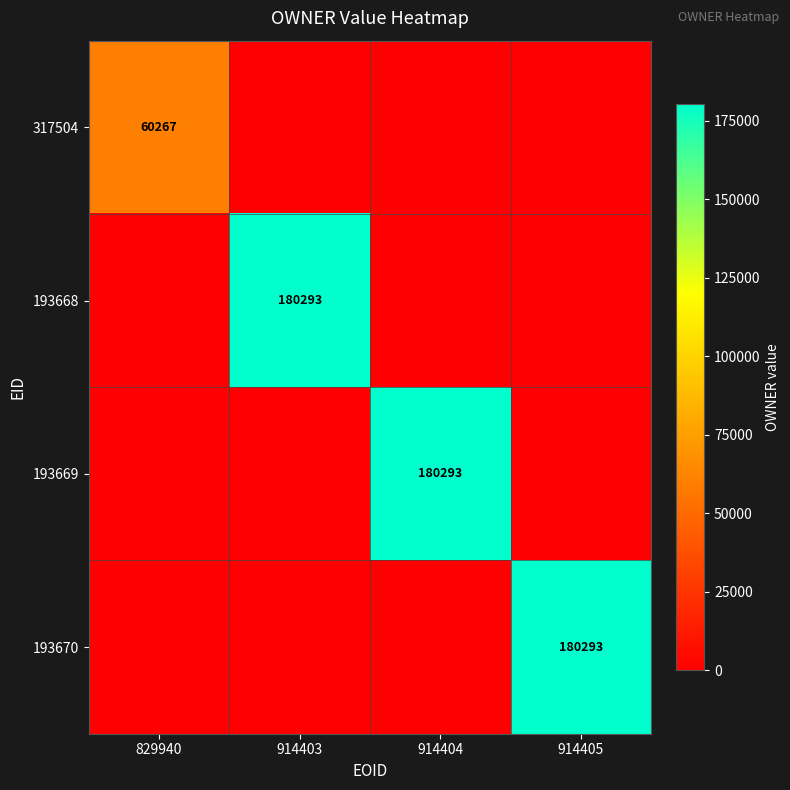

What is the total value across all series at 914404?

180293